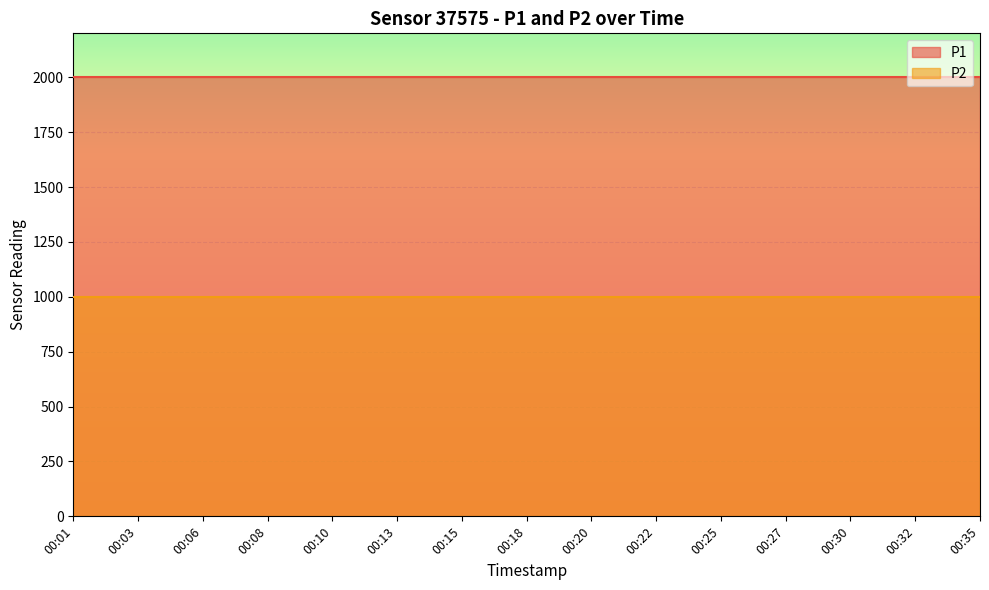

At how many categories does at least one series exceed 1732?

15